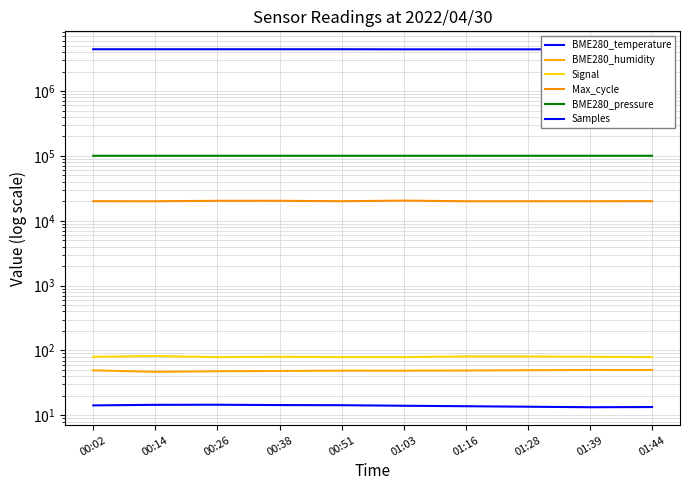

What are all the series names shown in the legend?

BME280_temperature, BME280_humidity, Signal, Max_cycle, BME280_pressure, Samples